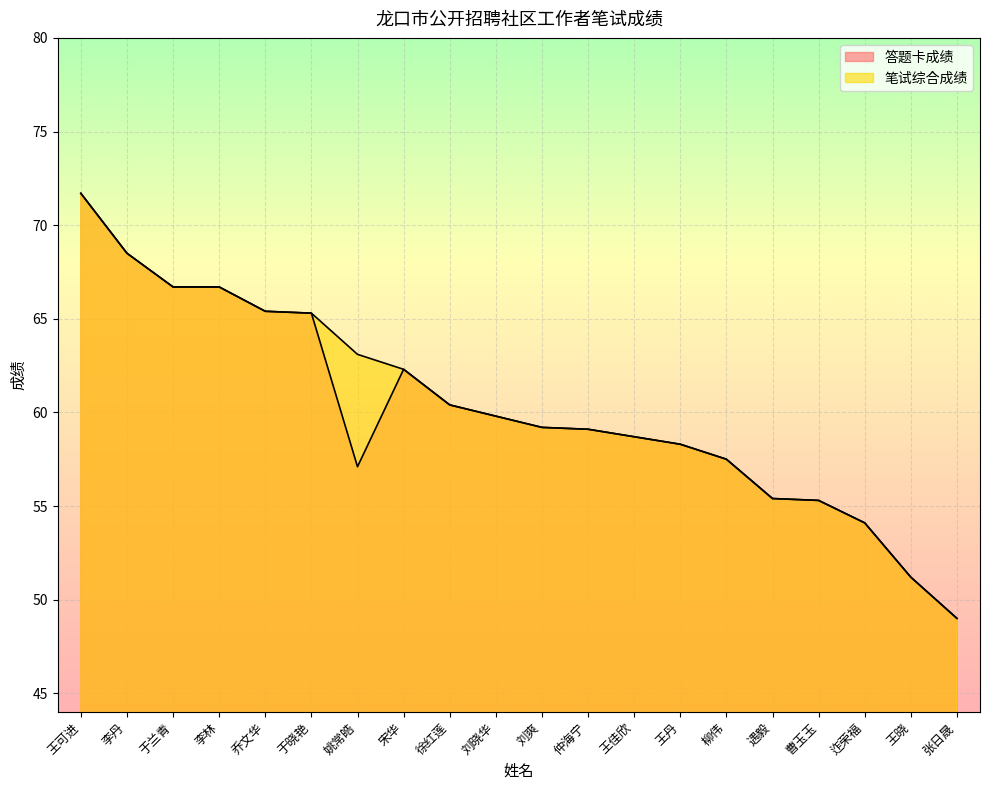

What position from the right is 徐红莲?

12